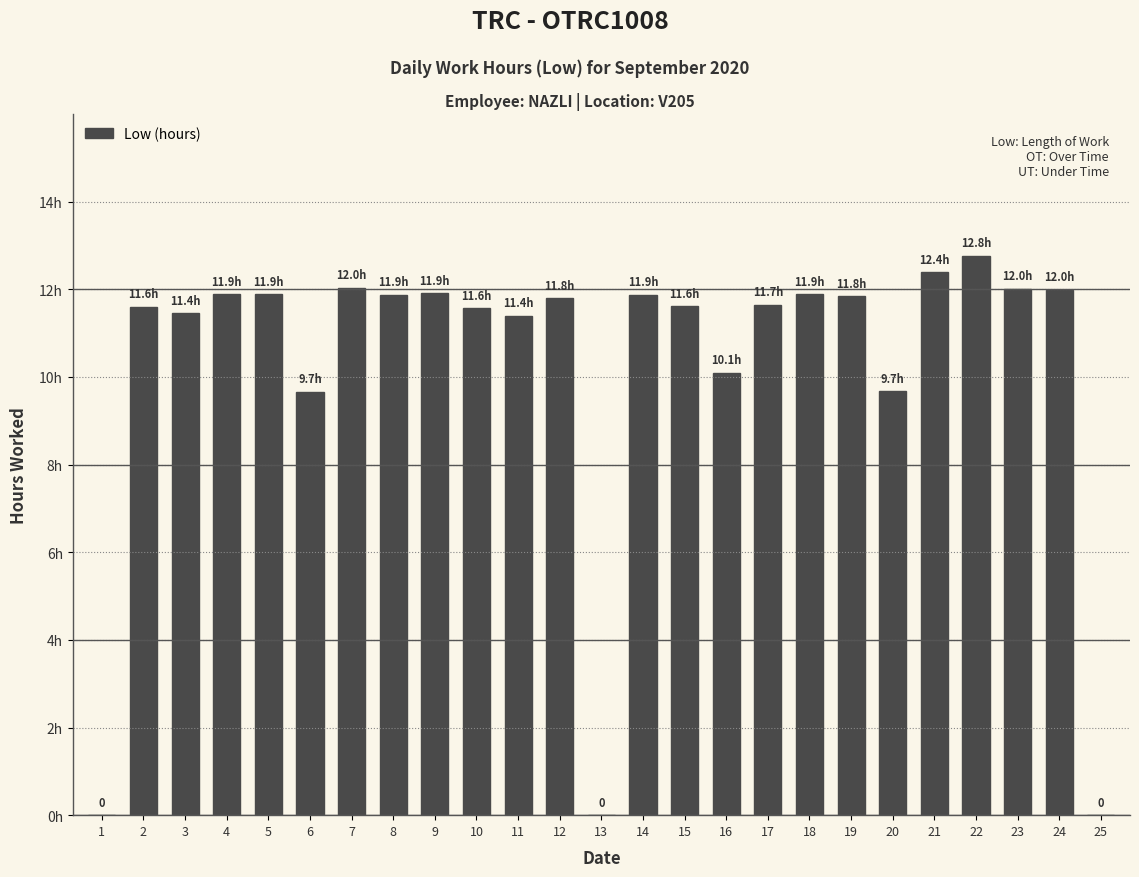

Is it true that the value at 17 is 11.7?

True